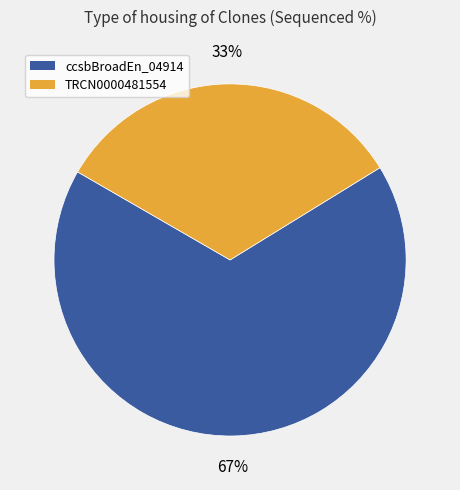

To the nearest percent, what is the combined percentage of ccsbBroadEn_04914 and TRCN0000481554?

100%